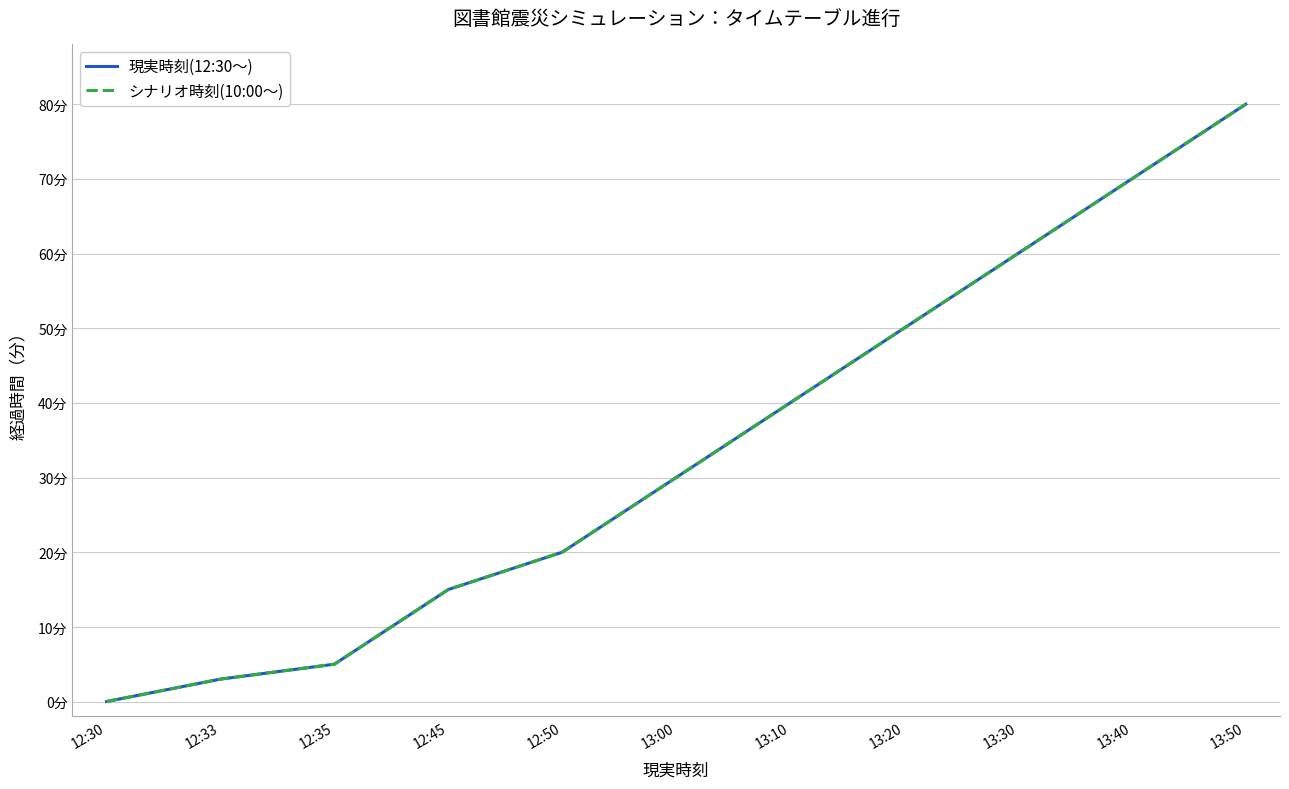

Is this an area chart (filled region under the line)?

No